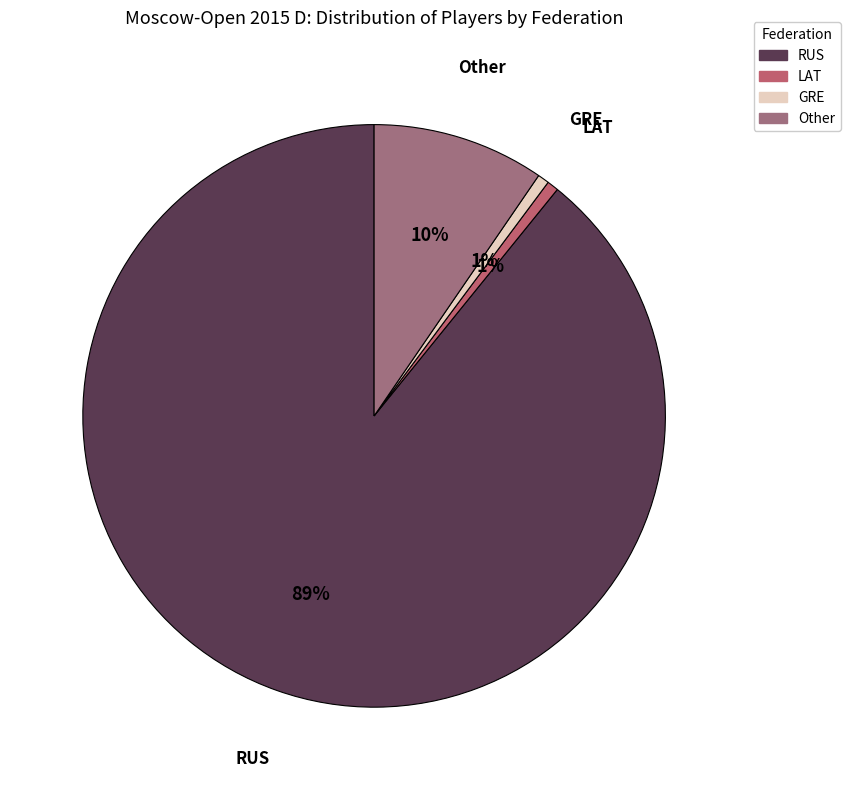

Which slice represents more than half of the pie?

RUS